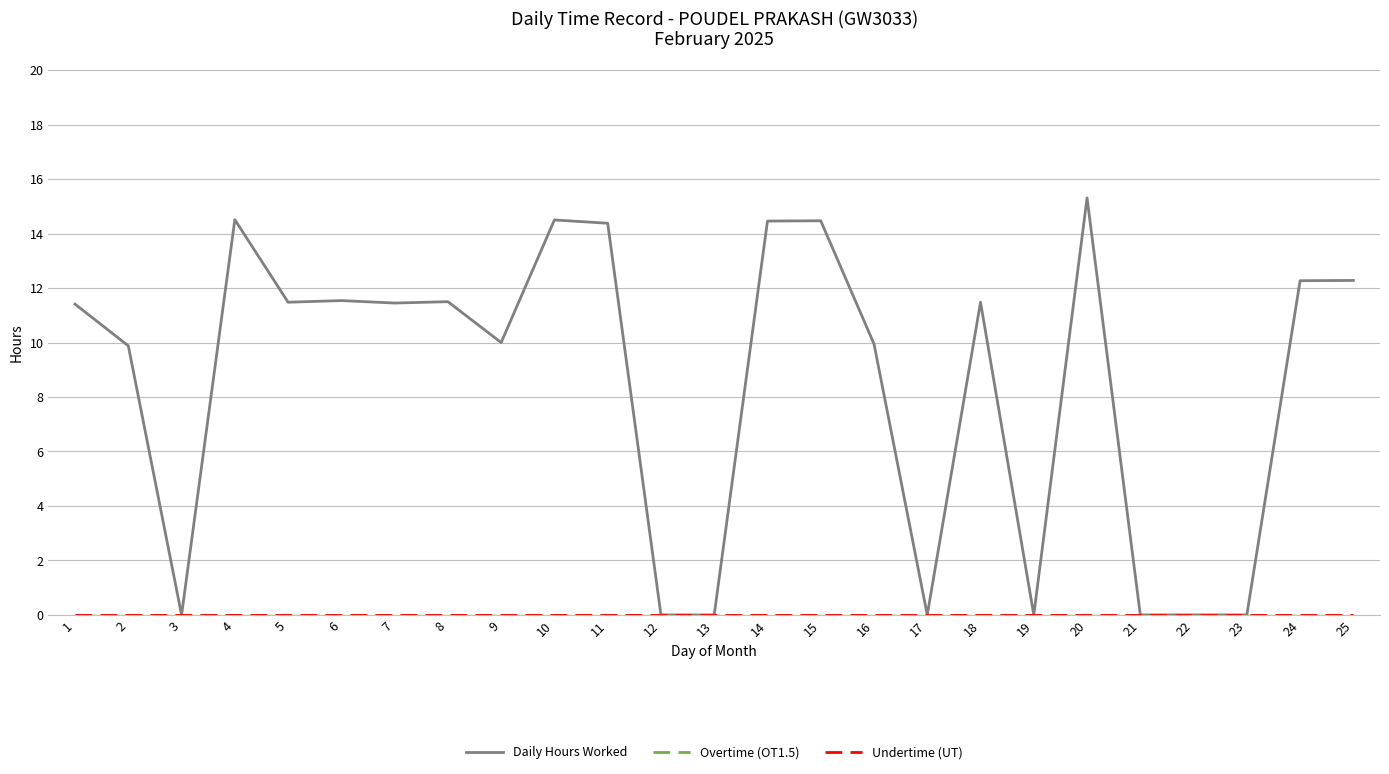

How many lines are shown in the chart?

3